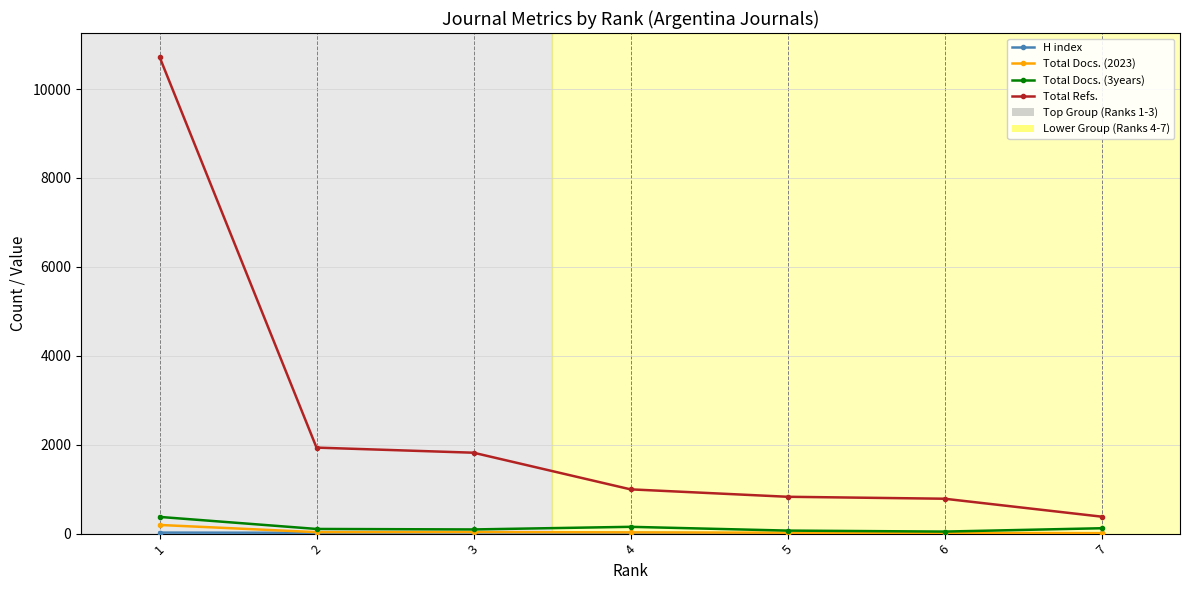

Which series has the widest spread of values?

Total Refs.